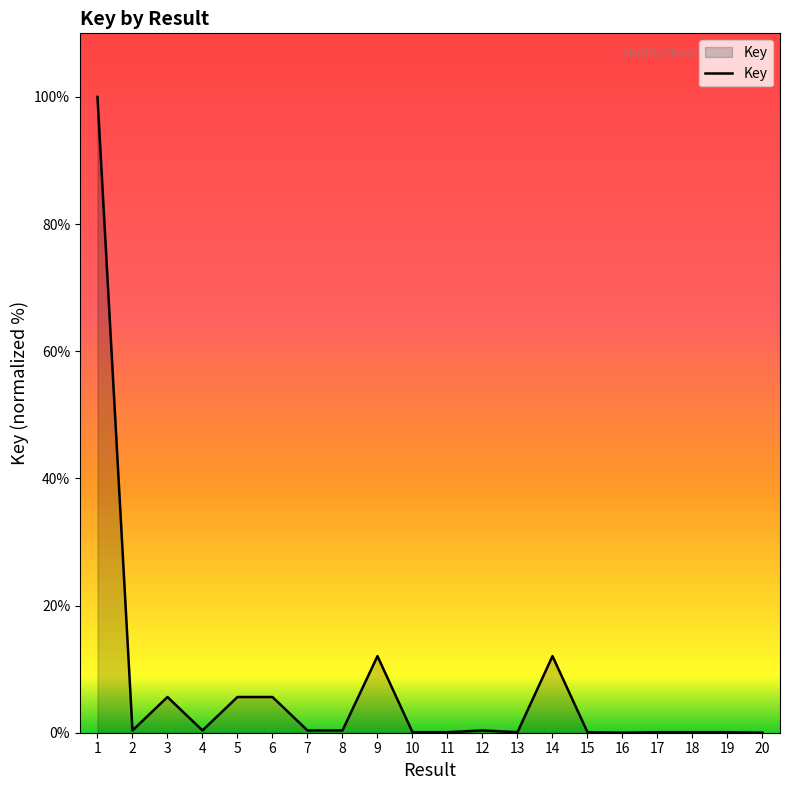

What is the greatest value displayed?

100.0